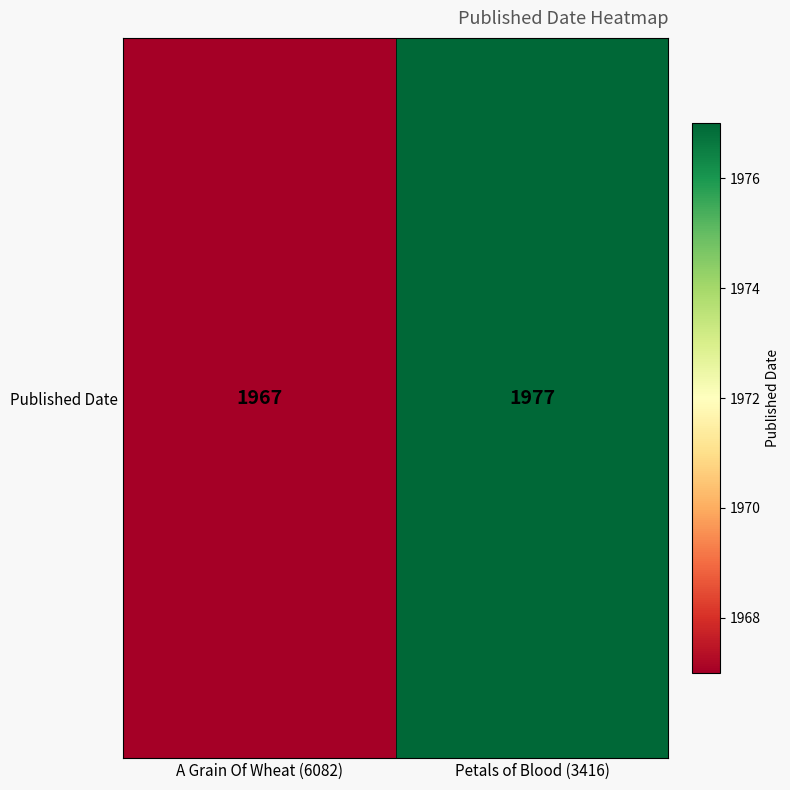

What is the approximate value at A Grain Of Wheat (6082)?

1967